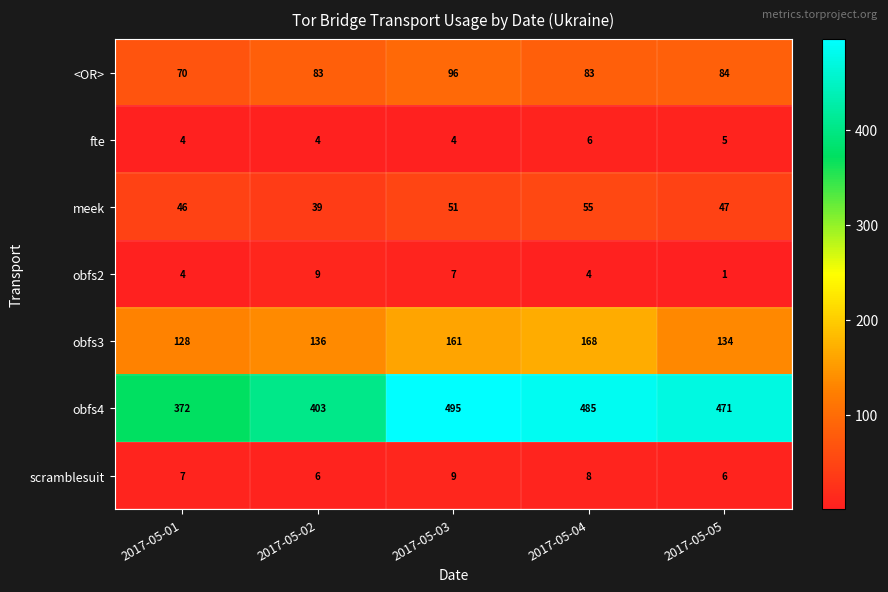

Between 2017-05-02 and 2017-05-05, which series saw the biggest shift?

obfs4